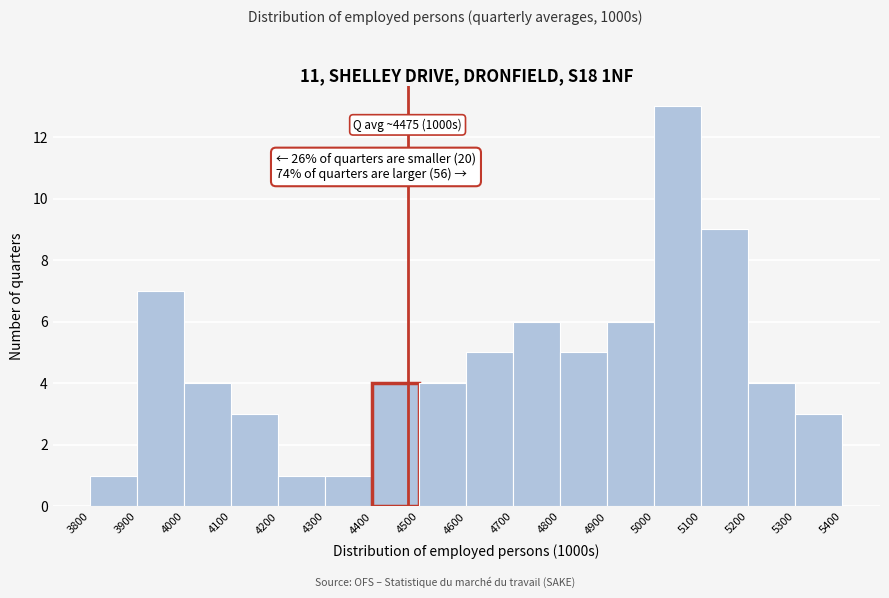

Which range on the x-axis has the tallest bar?

5000 to 5100